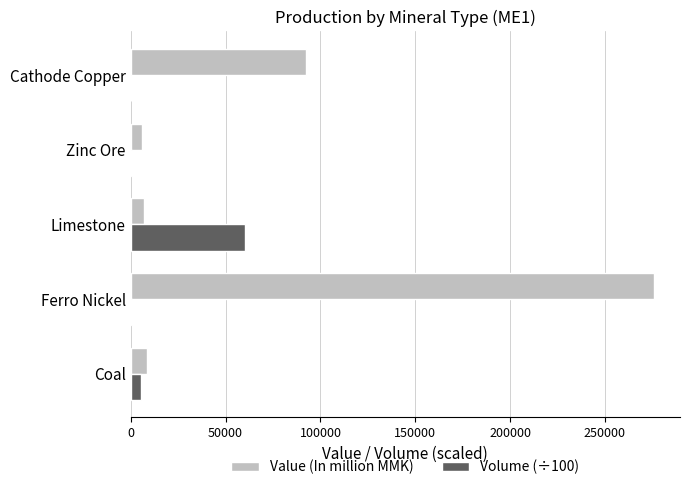

The value of Volume (÷100) at Limestone is 88585.6. True or false?

False